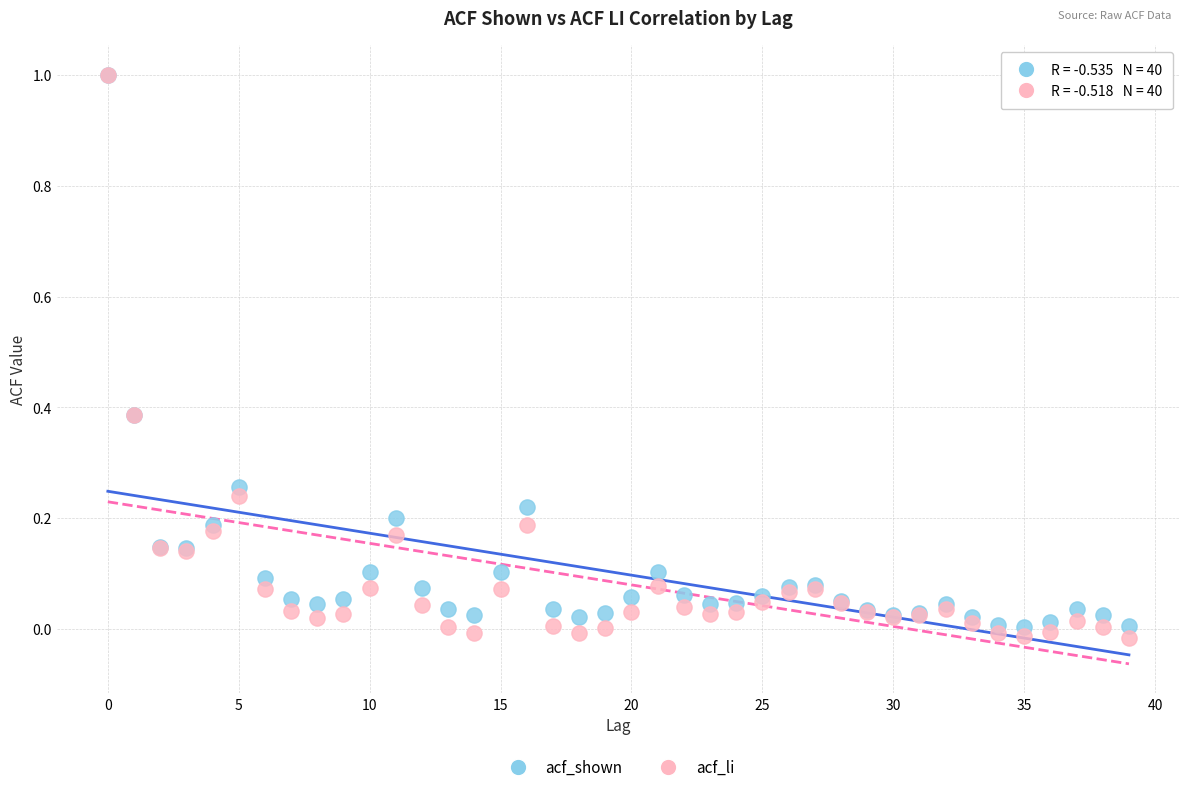

What are all the series names shown in the legend?

acf_shown, acf_li